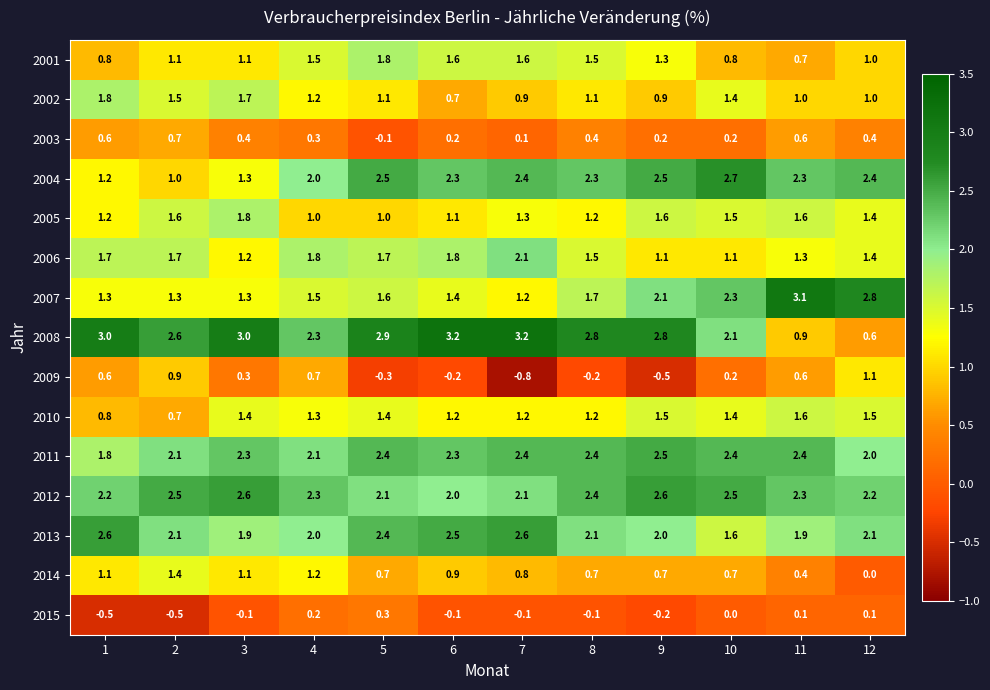

At how many categories does at least one series exceed 1?

12